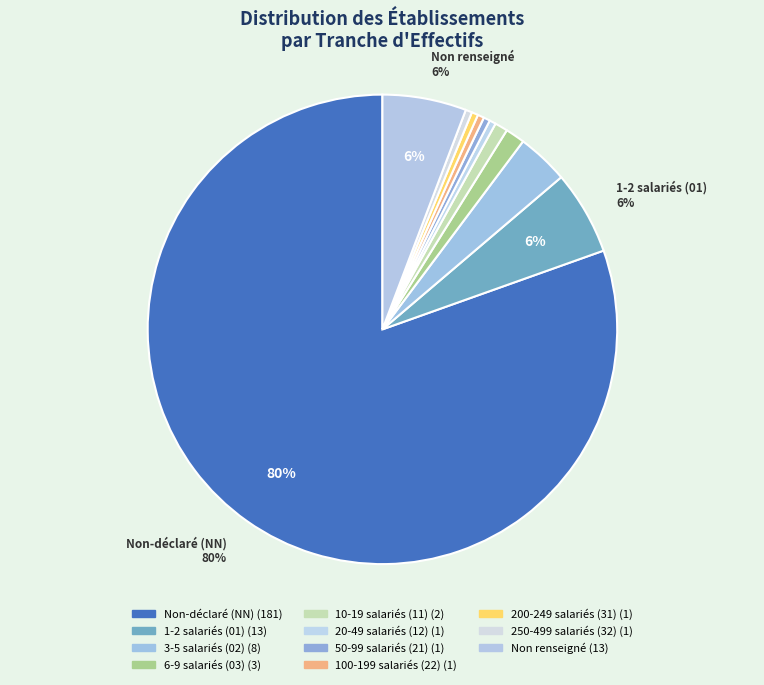

How many slices are in this pie chart?

11